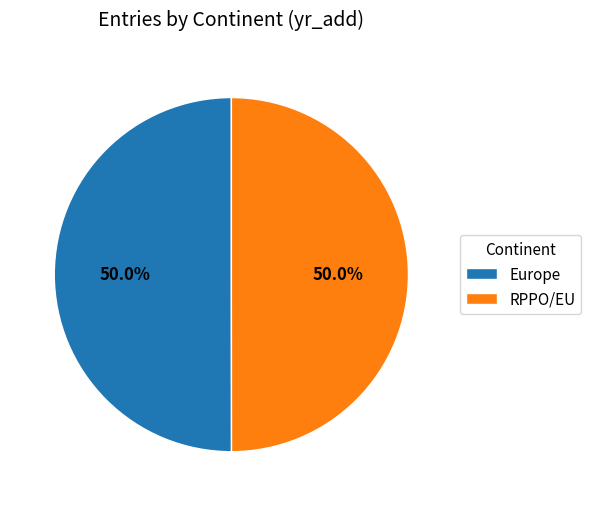

How much of the chart is everything except Europe?

50.0%